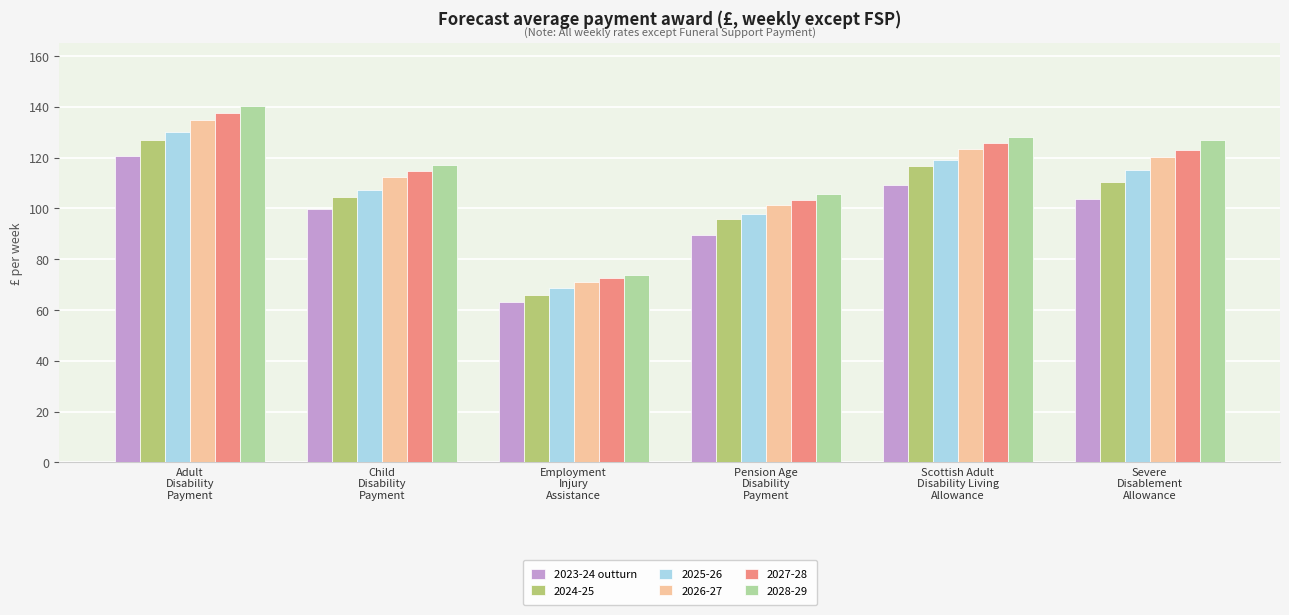

How many bars are there in total?

36